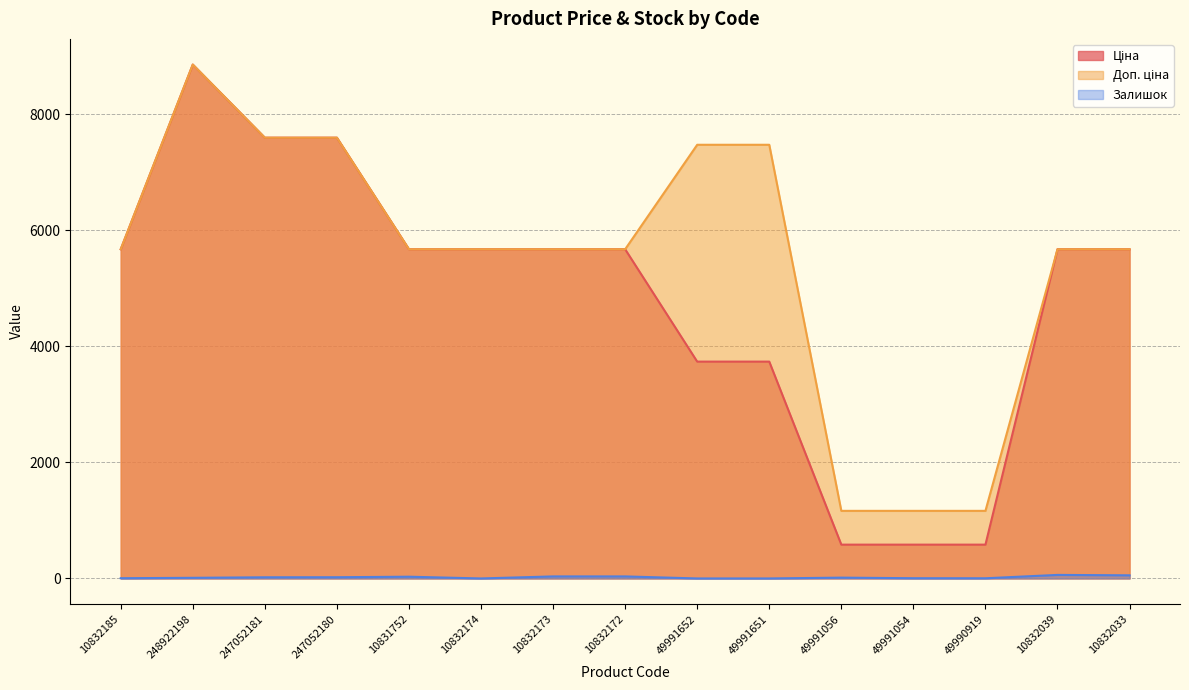

What are all the series names shown in the legend?

Ціна, Доп. ціна, Залишок